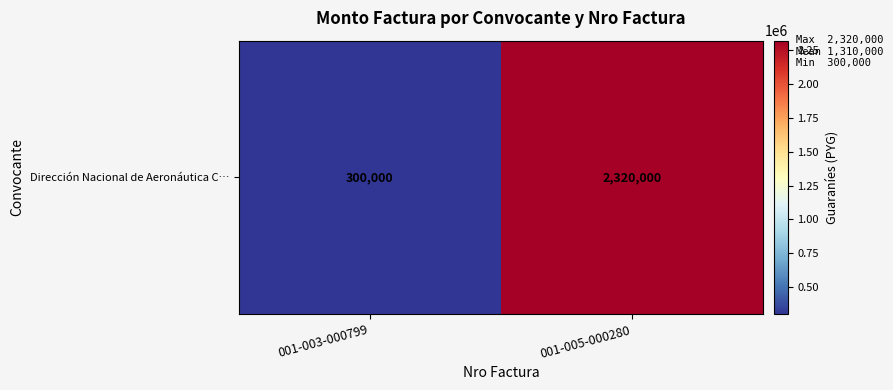

What is the average value?

1310000